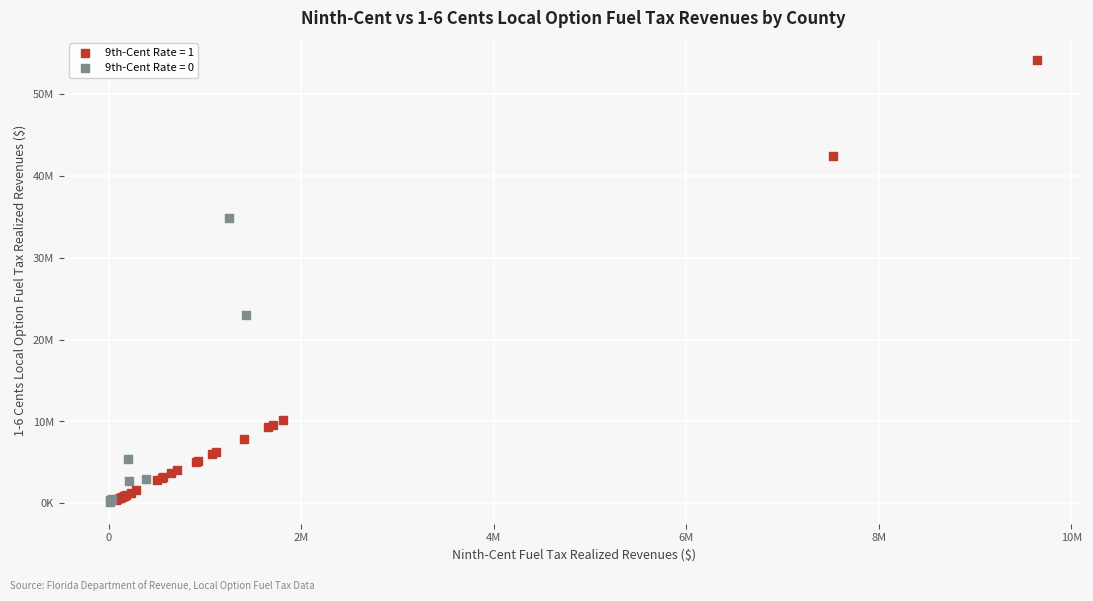

What are all the series names shown in the legend?

9th-Cent Rate = 1, 9th-Cent Rate = 0